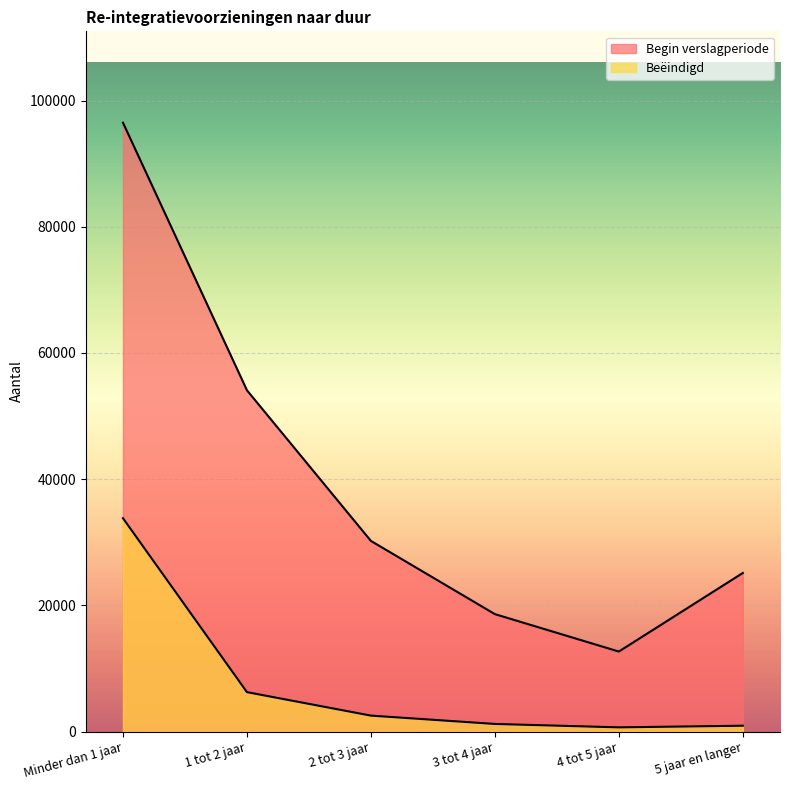

What is the difference between the maximum and second lowest values in the Beëindigd series?

32880